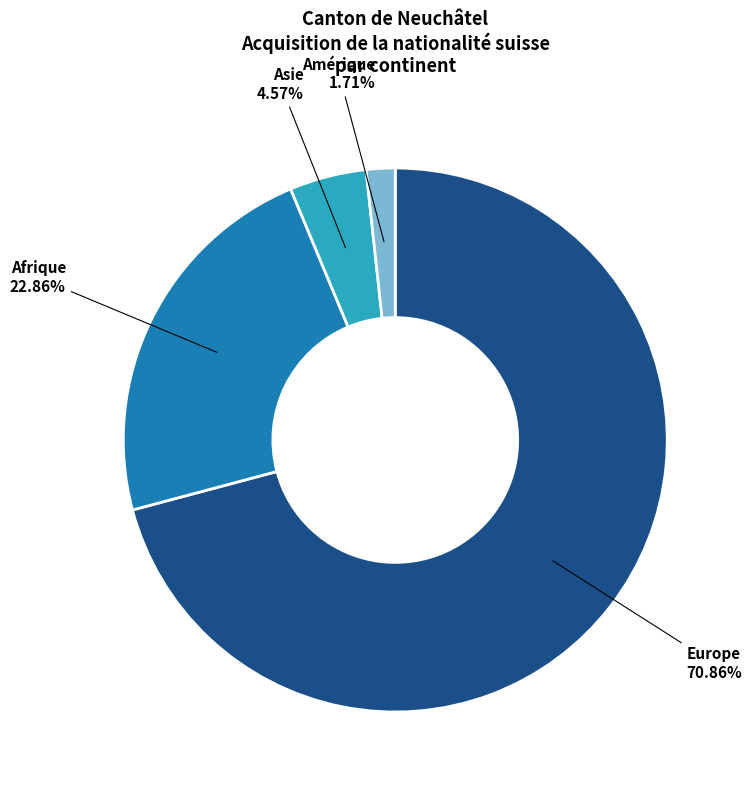

To the nearest percent, what percentage of the pie is Europe?

71%